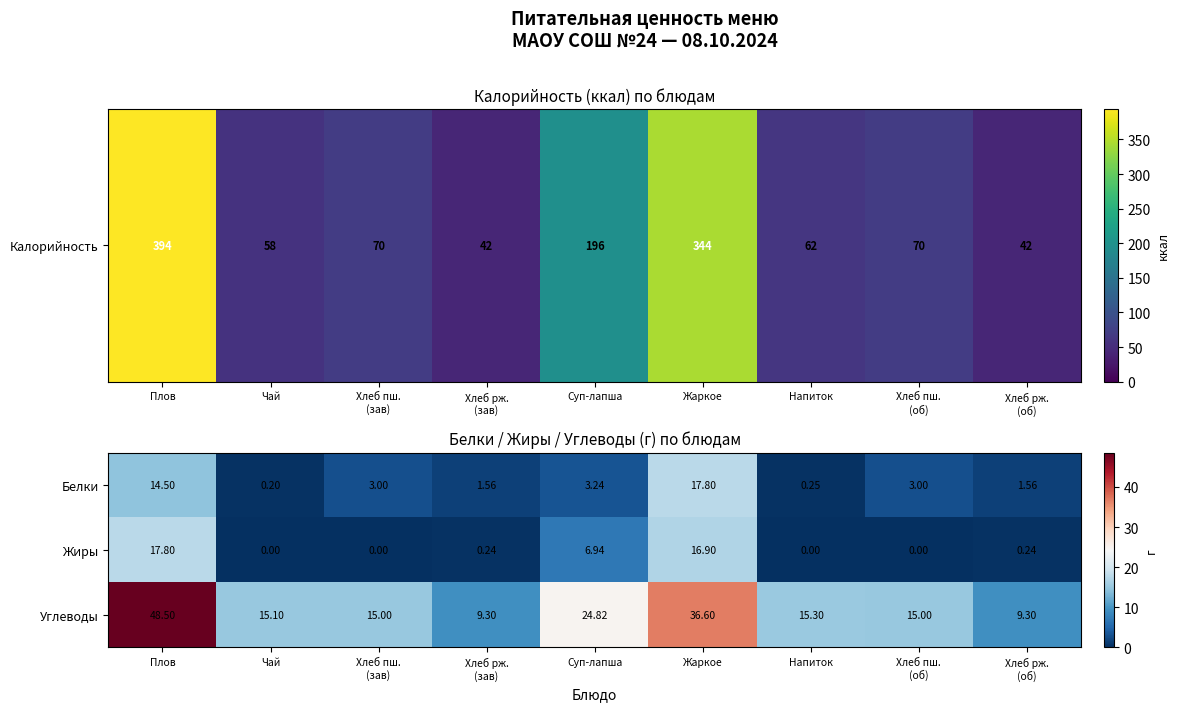

At which category is the sum across all series the highest?

Плов